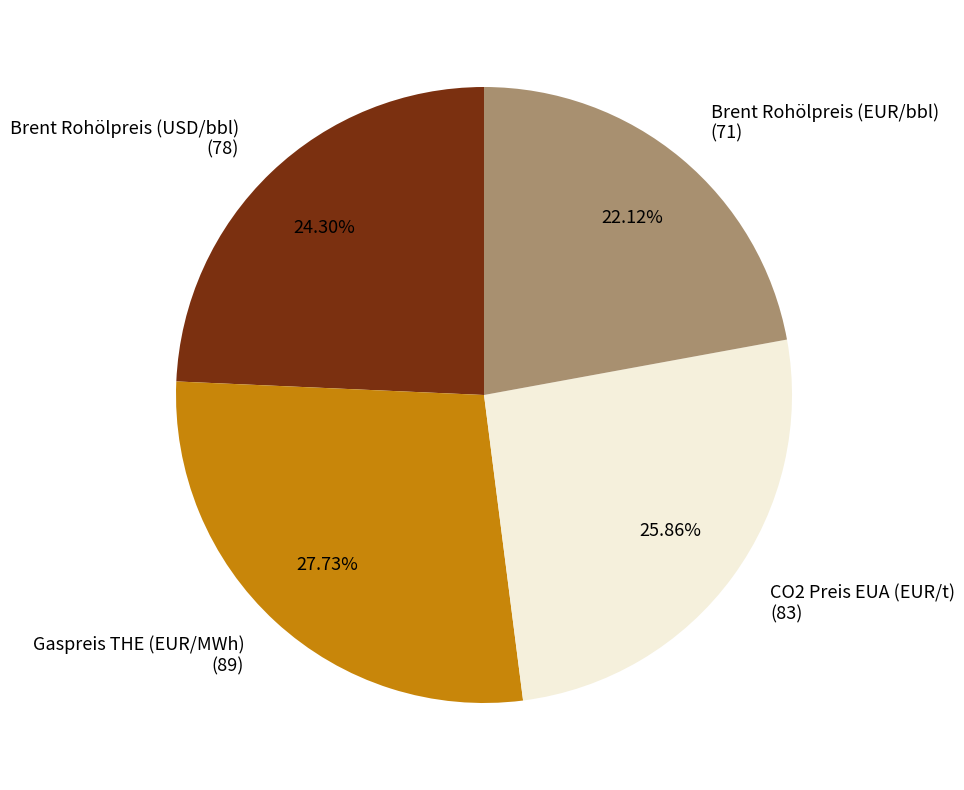

Count the number of slices in the pie.

4